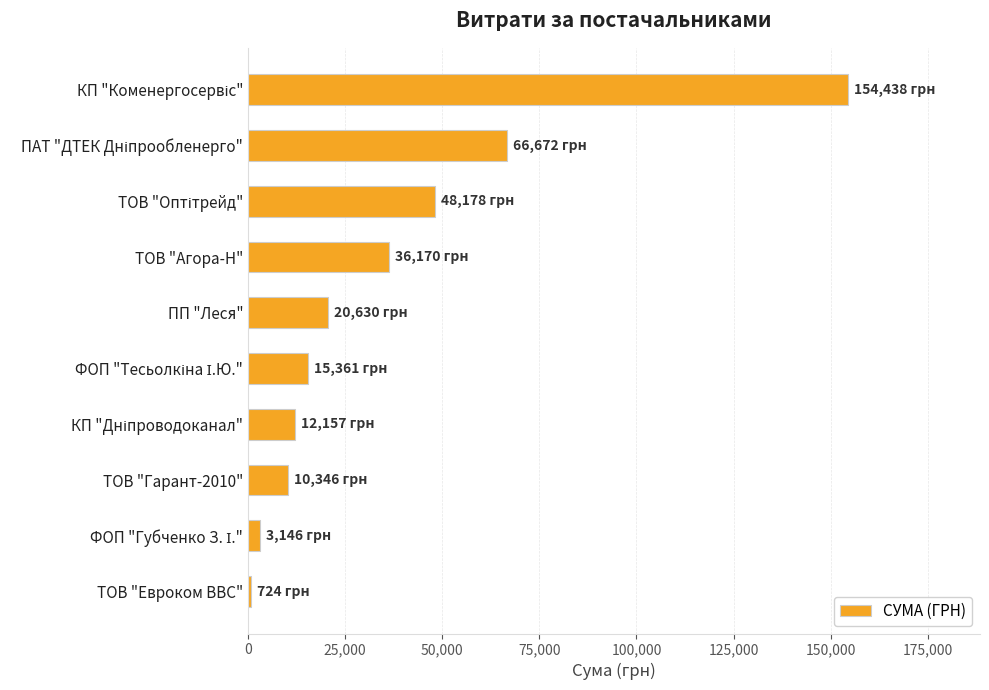

What is the change in value from ТОВ "Агора-Н" to ПП "Леся"?

-15540.2